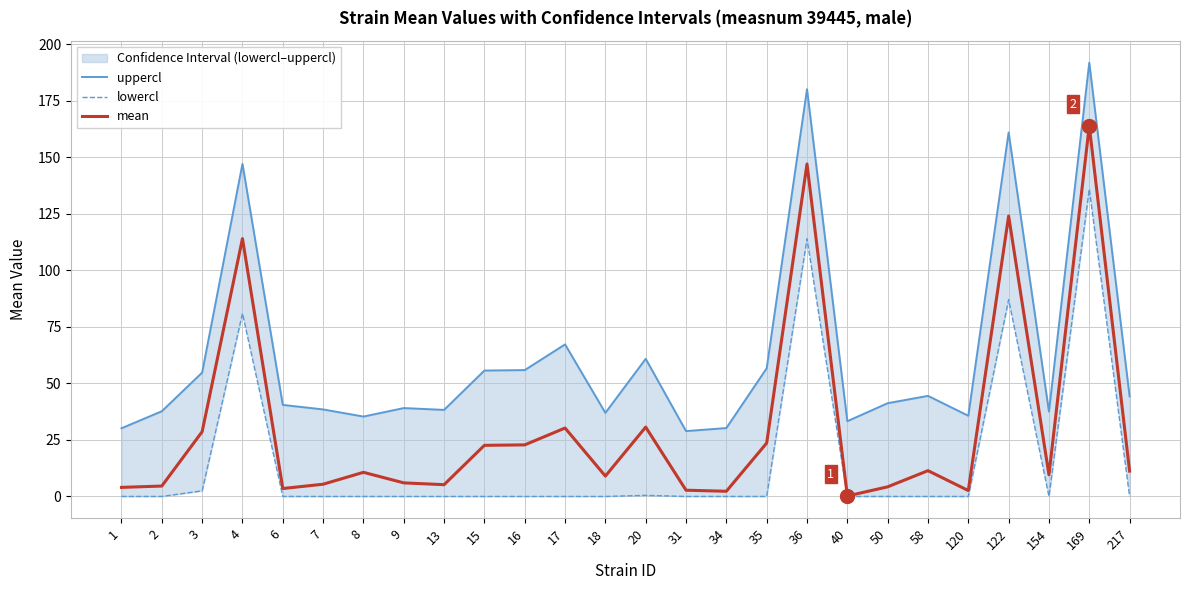

At which category is the sum across all series the highest?

169